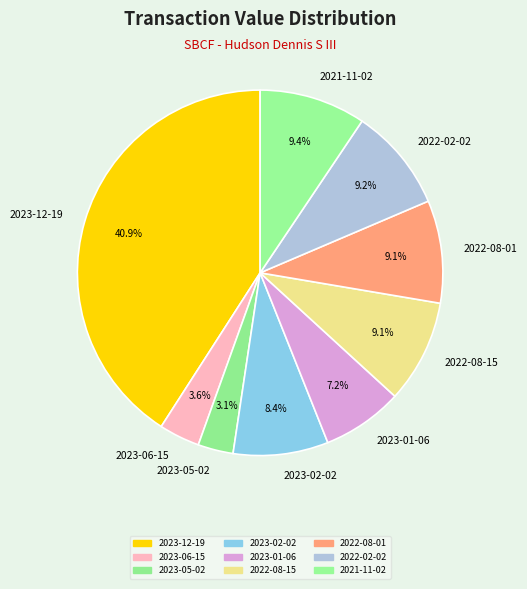

To the nearest percent, what percentage of the pie is 2023-05-02?

3%